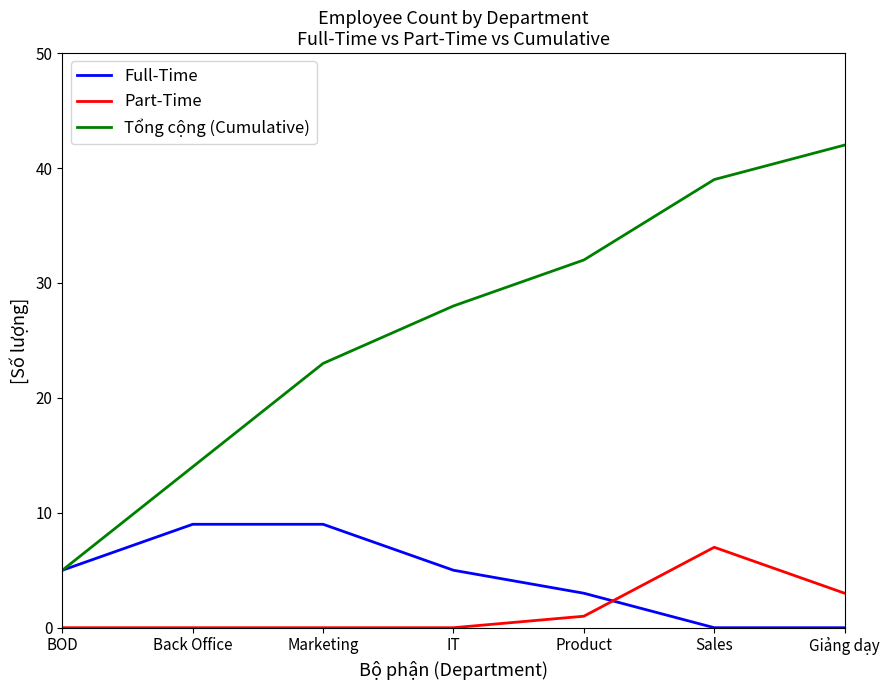

Reading left to right, what are all the values shown in this chart?

Full-Time: 5	9	9	5	3	0	0
Part-Time: 0	0	0	0	1	7	3
Tổng cộng (Cumulative): 5	14	23	28	32	39	42